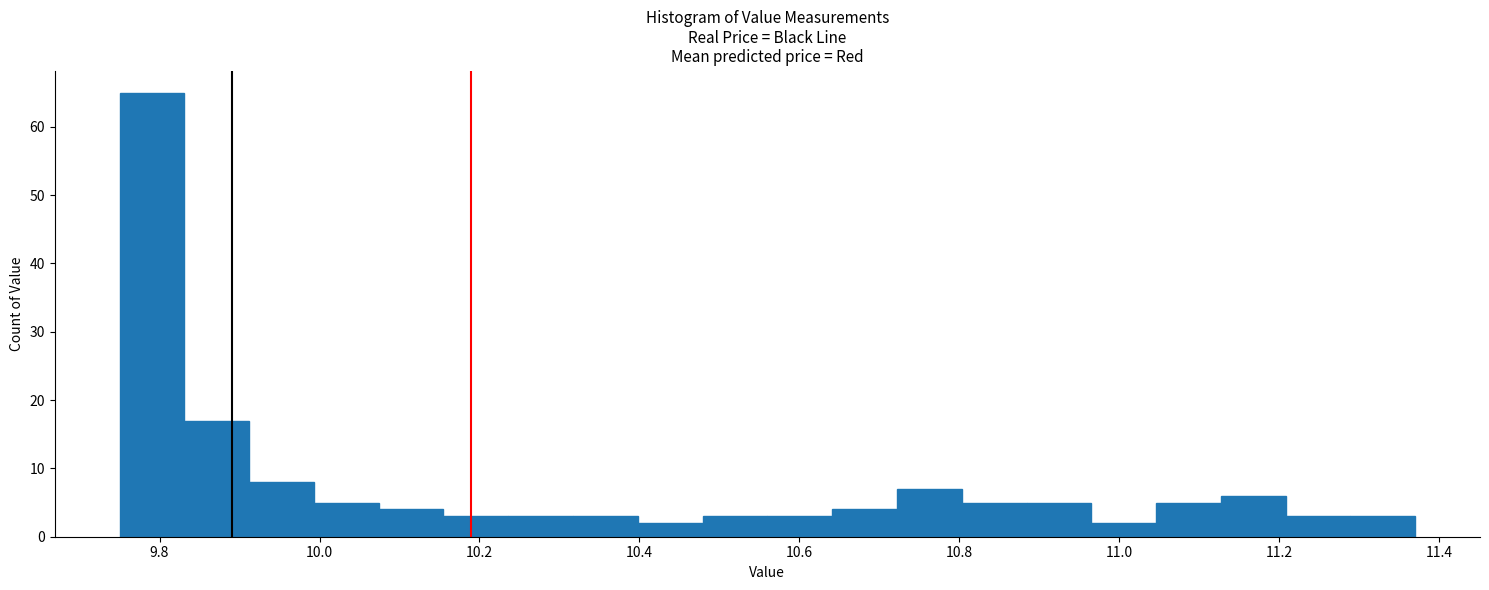

Reading left to right, transcribe this chart: for each bar, give the range it covers on the x-axis and its height. Neither the bar edges nor the heights are printed on the chart, so give them approximately, as read against the axes.

9.76 to 9.84: 65
9.84 to 9.92: 17
9.92 to 10.00: 8
10.00 to 10.08: 5
10.08 to 10.16: 4
10.16 to 10.24: 3
10.24 to 10.32: 3
10.32 to 10.40: 3
10.40 to 10.48: 2
10.48 to 10.56: 3
10.56 to 10.64: 3
10.64 to 10.72: 4
10.72 to 10.80: 7
10.80 to 10.88: 5
10.88 to 10.96: 5
10.96 to 11.04: 2
11.04 to 11.12: 5
11.12 to 11.20: 6
11.20 to 11.28: 3
11.28 to 11.38: 3